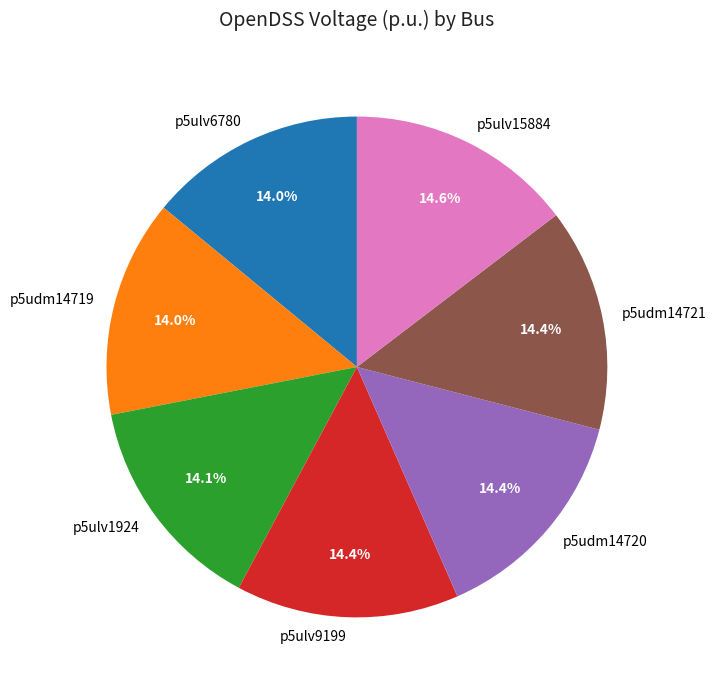

How much of the chart is everything except p5ulv15884?

85.4%